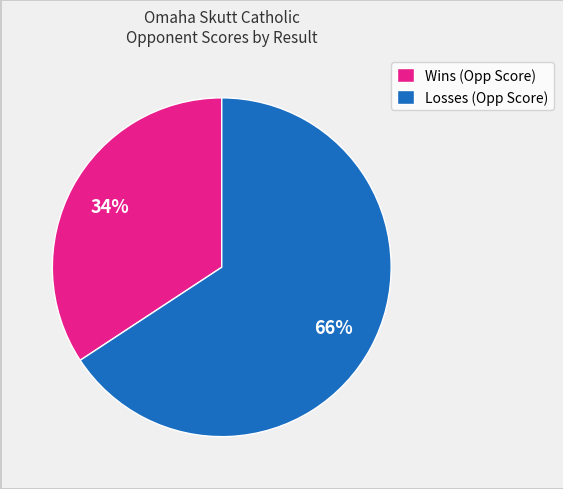

Count the number of slices in the pie.

2